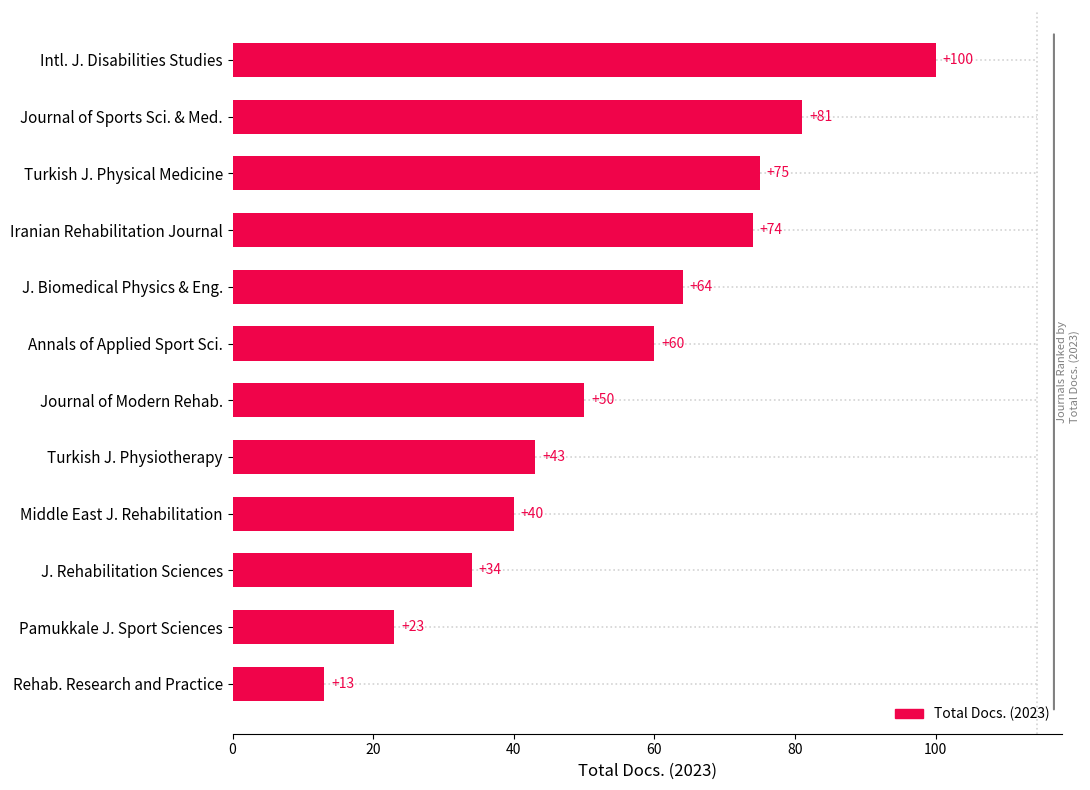

Approximately how many times larger is the value at Journal of Modern Rehab. compared to Turkish J. Physiotherapy?

1.2